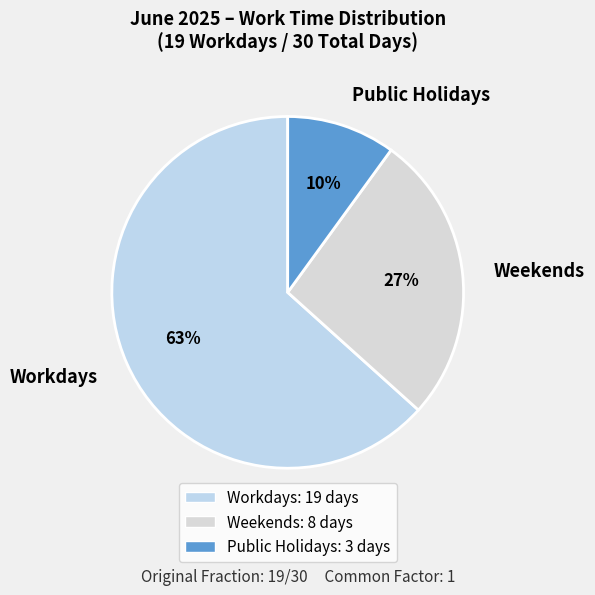

The Public Holidays slice represents 1% of the pie. True or false?

False